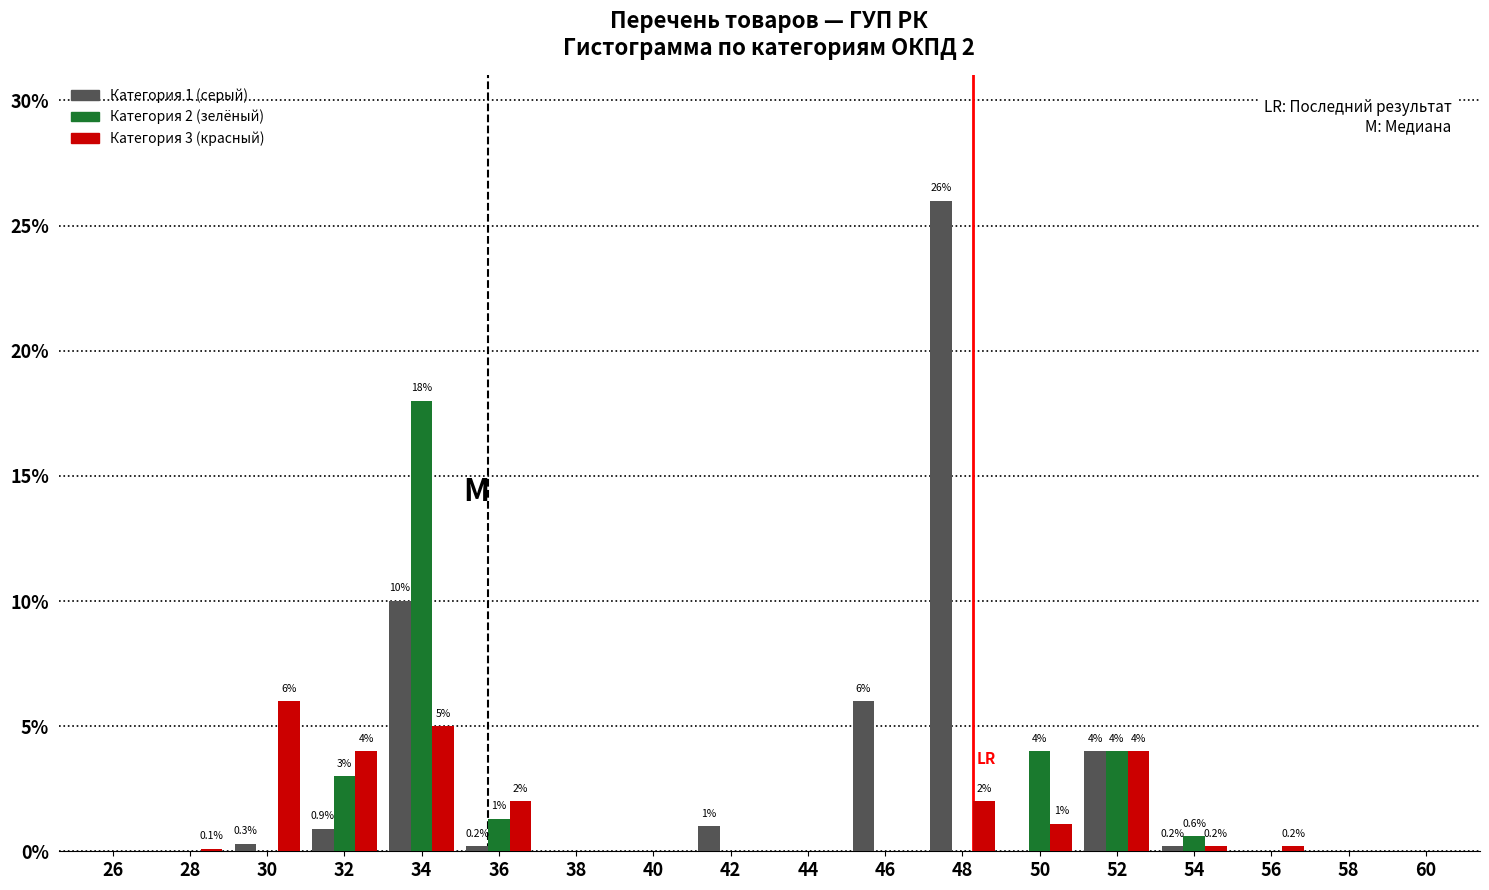

Is the value of Категория 3 (красный) at 36 greater than the value of Категория 1 (серый) at 34?

No